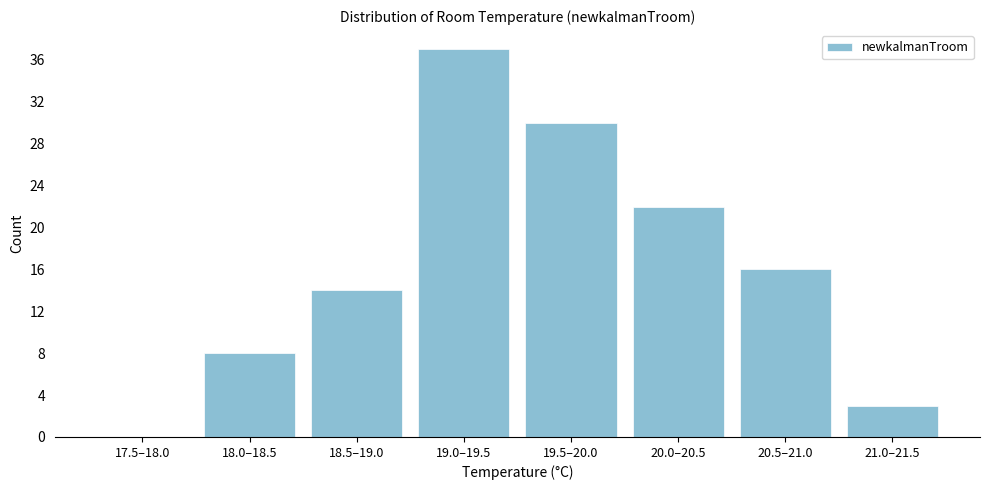

Reading right to left, list all the values displayed in this chart.

21.0–21.5=3	20.5–21.0=16	20.0–20.5=22	19.5–20.0=30	19.0–19.5=37	18.5–19.0=14	18.0–18.5=8	17.5–18.0=0